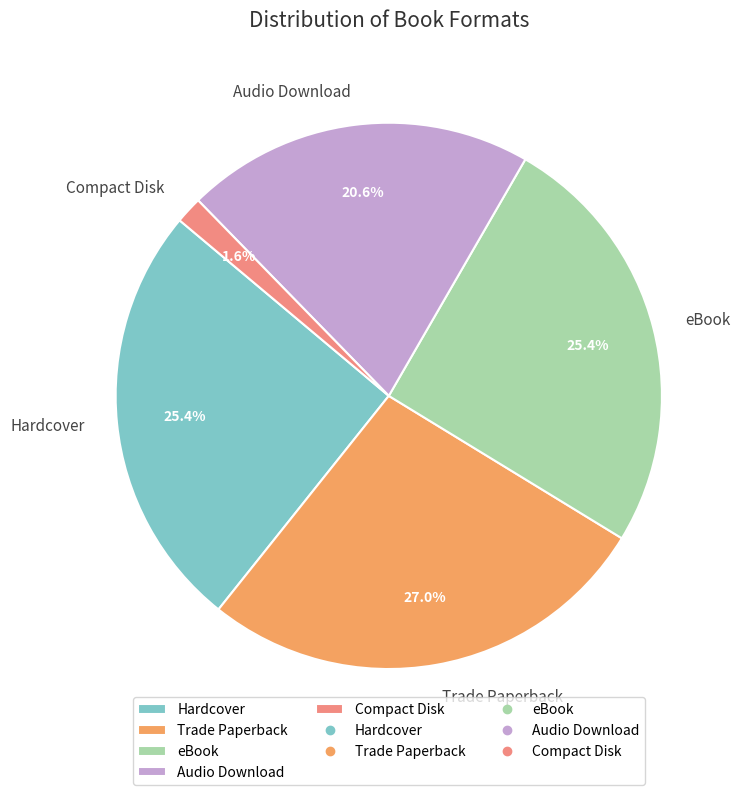

How much of the chart is everything except eBook?

74.6%